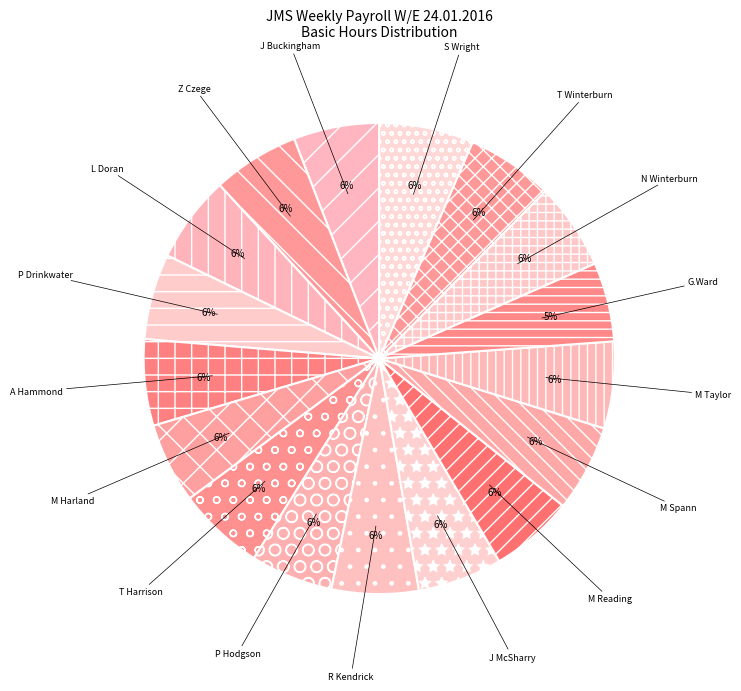

To the nearest percent, what is the combined percentage of T Harrison and S Wright?

12%